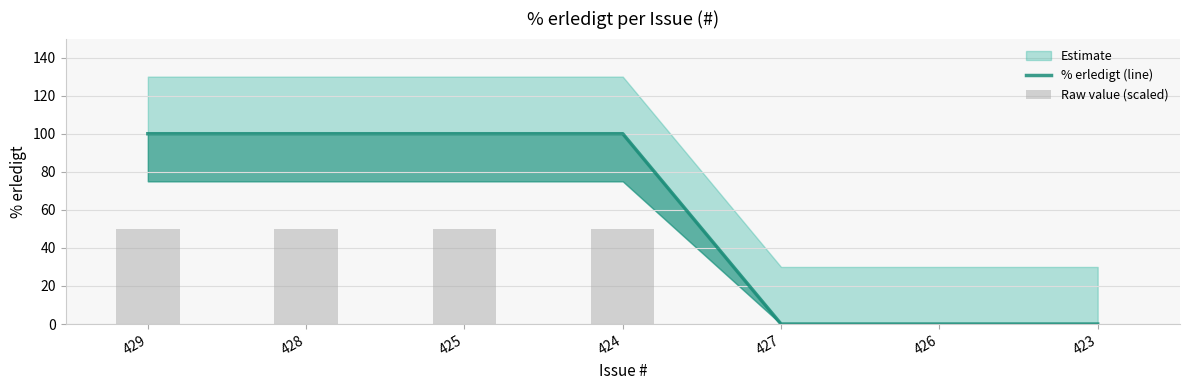

The value of Raw value (scaled) at 429 is 84. True or false?

False